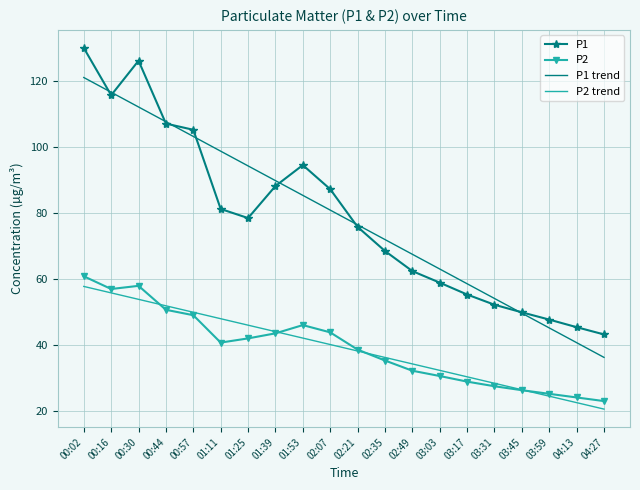

Which series has the largest range (max minus min)?

P1